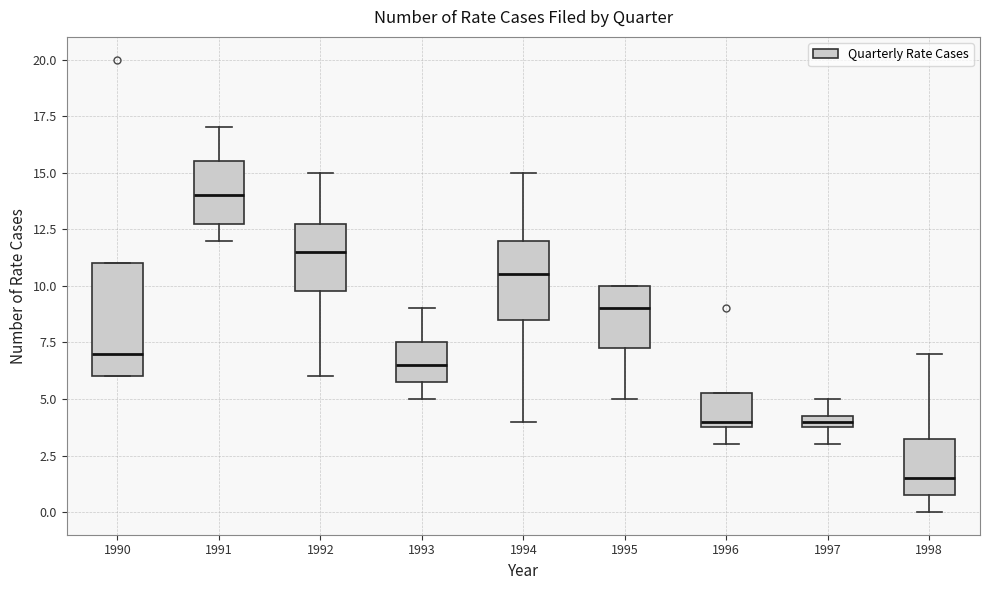

Which box's median line is the lowest?

1998